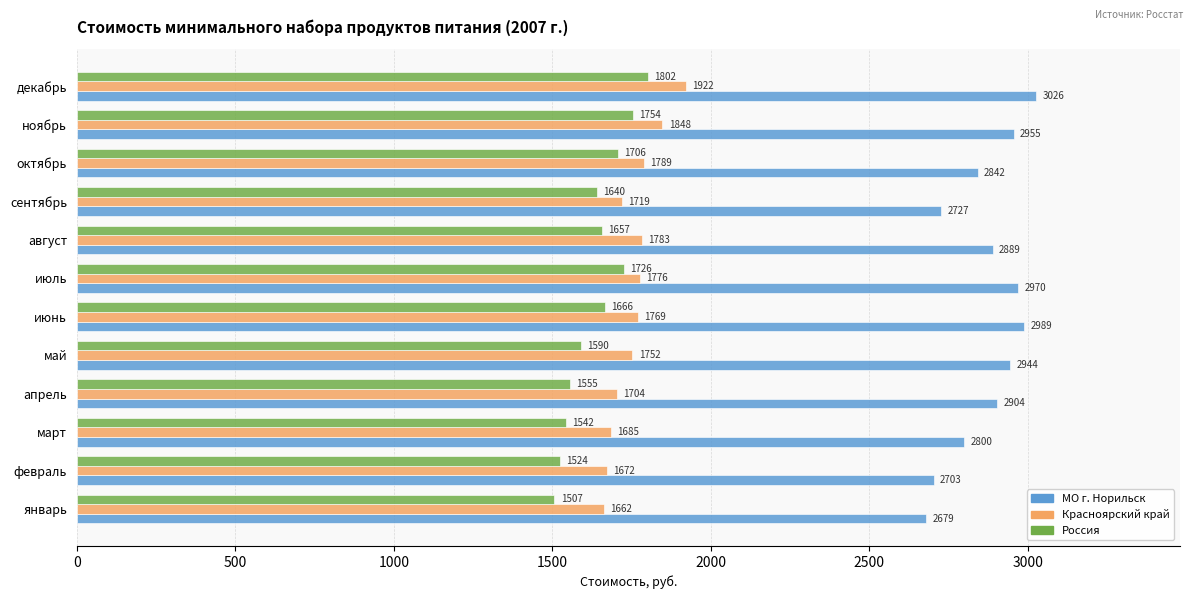

How many values in the Россия series exceed 1656?

6